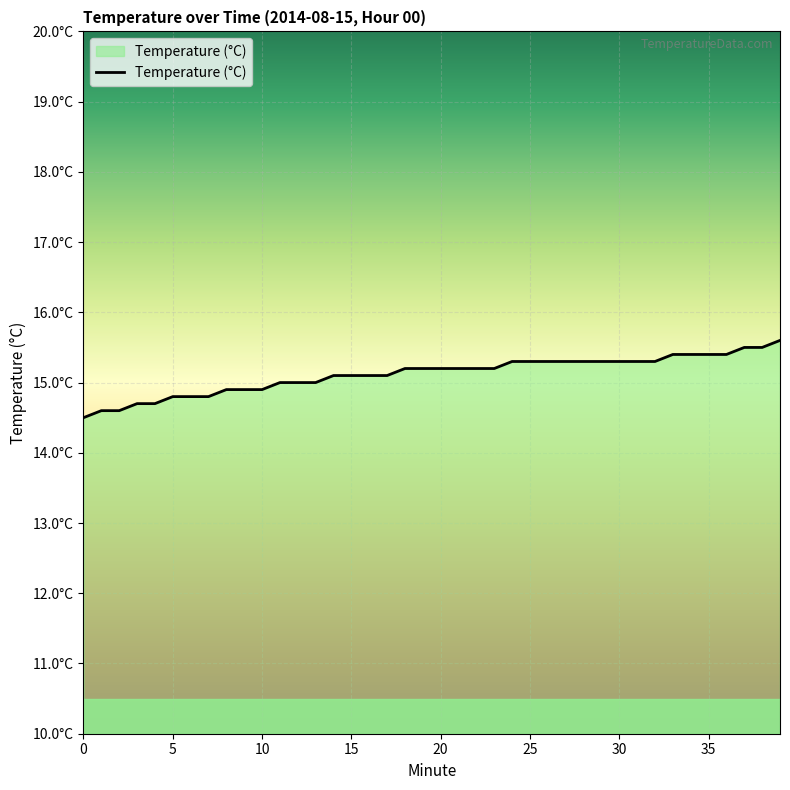

Rank the categories by value from highest to lowest.

39, 37, 38, 33, 34, 35, 36, 24, 25, 26, 27, 28, 29, 30, 31, 32, 18, 19, 20, 21, 22, 23, 14, 15, 16, 17, 11, 12, 13, 8, 9, 10, 5, 6, 7, 3, 4, 1, 2, 0